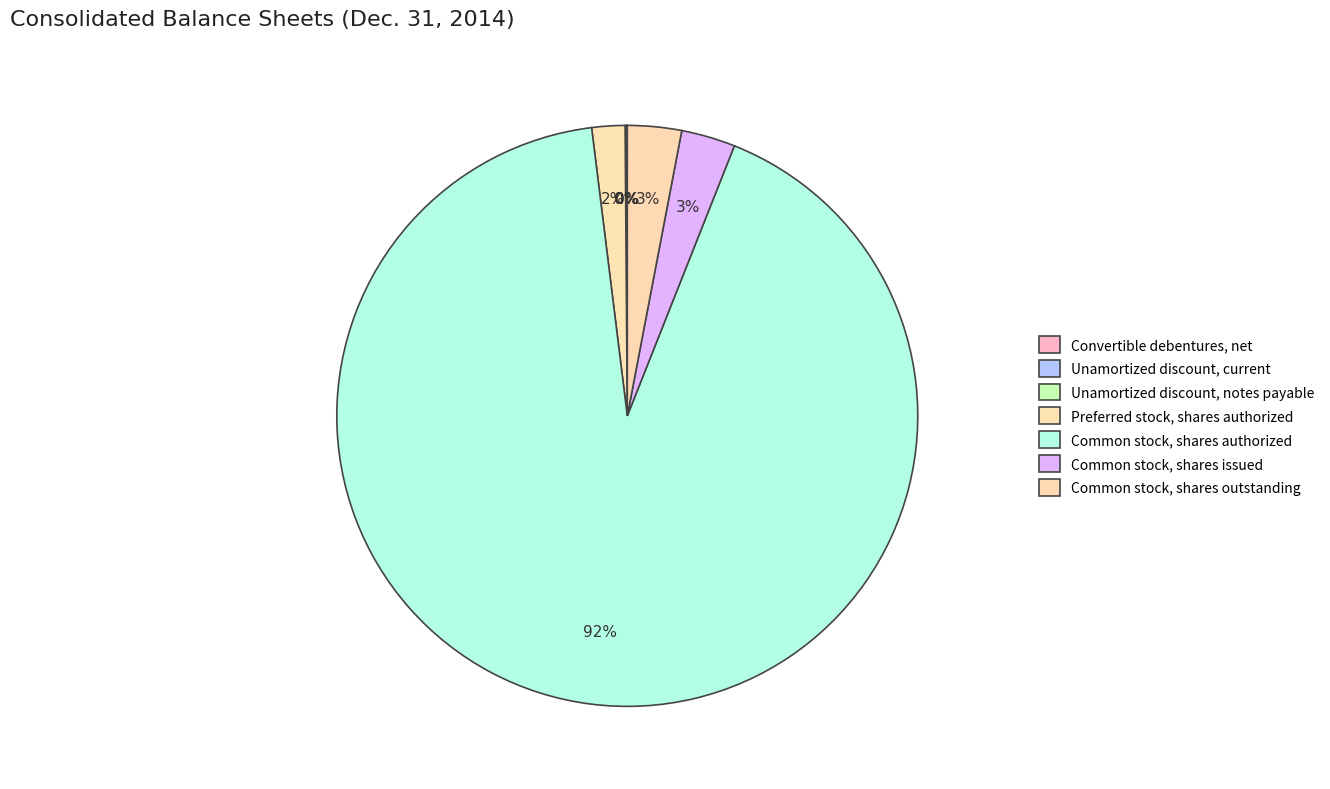

To the nearest percent, what percentage of the pie is Common stock, shares outstanding?

3%